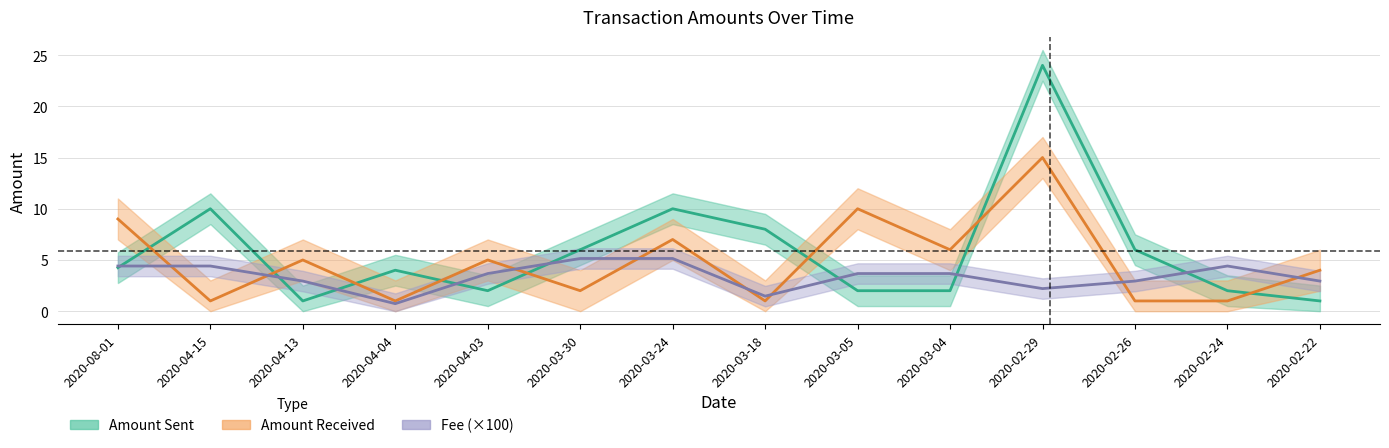

What is the total value across all series at 2020-04-04?

5.7